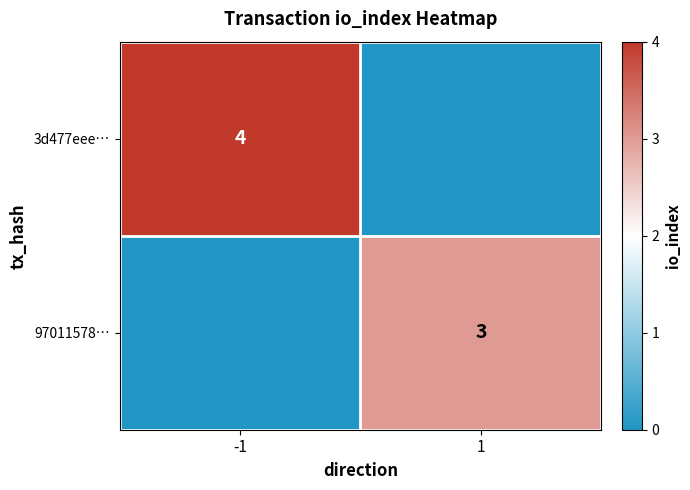

What is the difference between the highest and lowest values at 1?

3